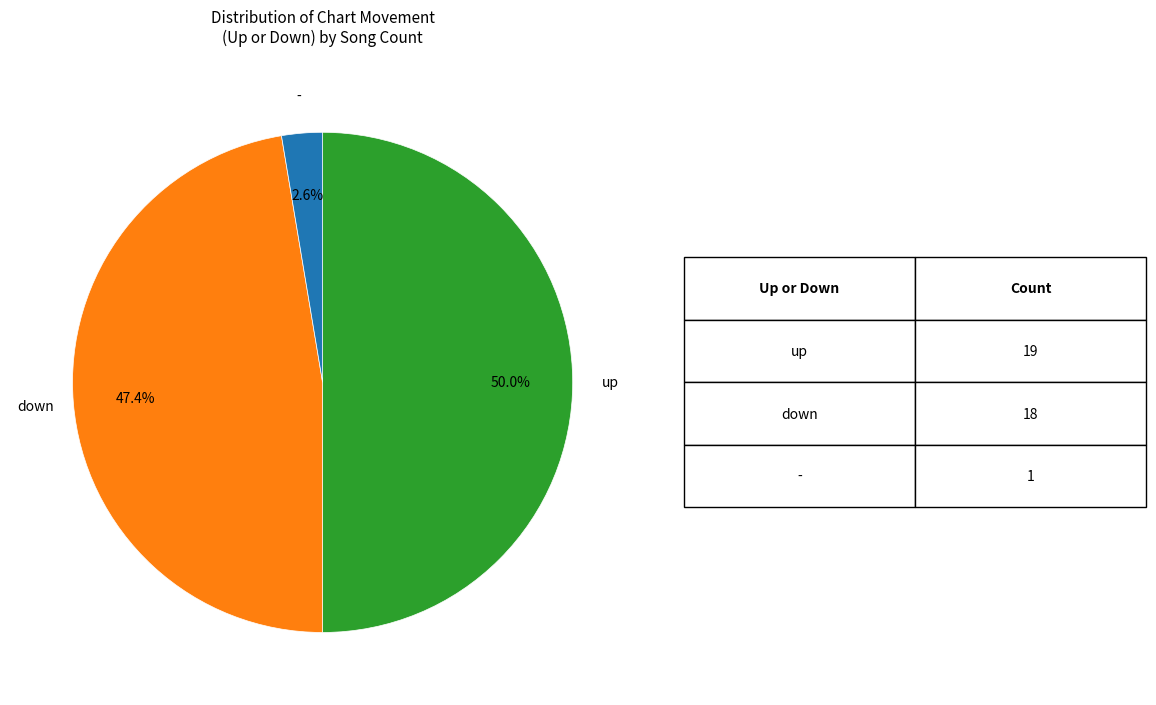

How many segments does this pie chart have?

3